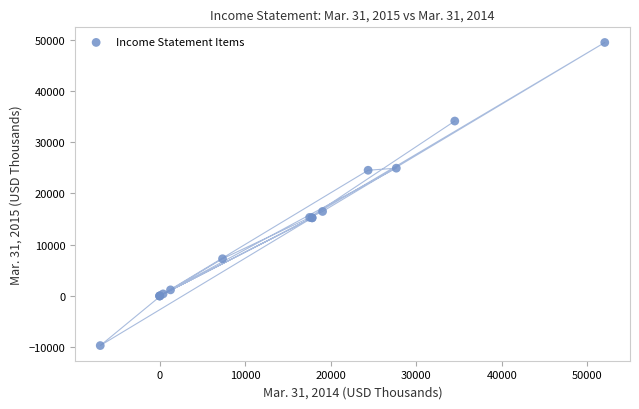

What Y value in the scatter plot is closest to 19892?

16490.0